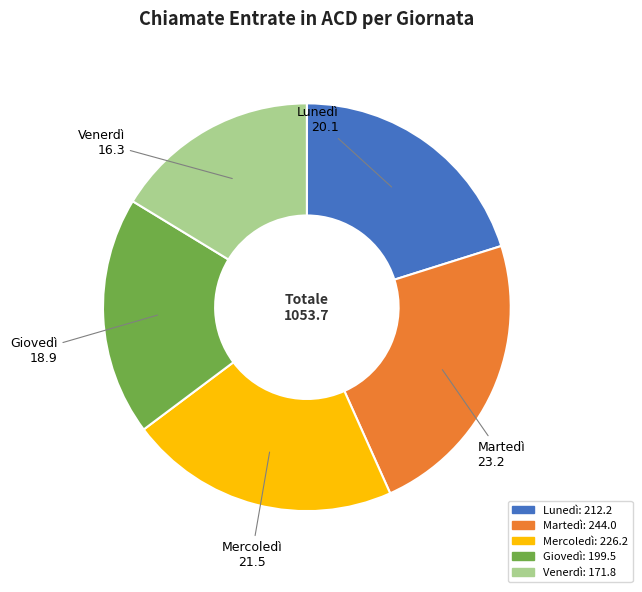

Which slice is the smallest?

Venerdì